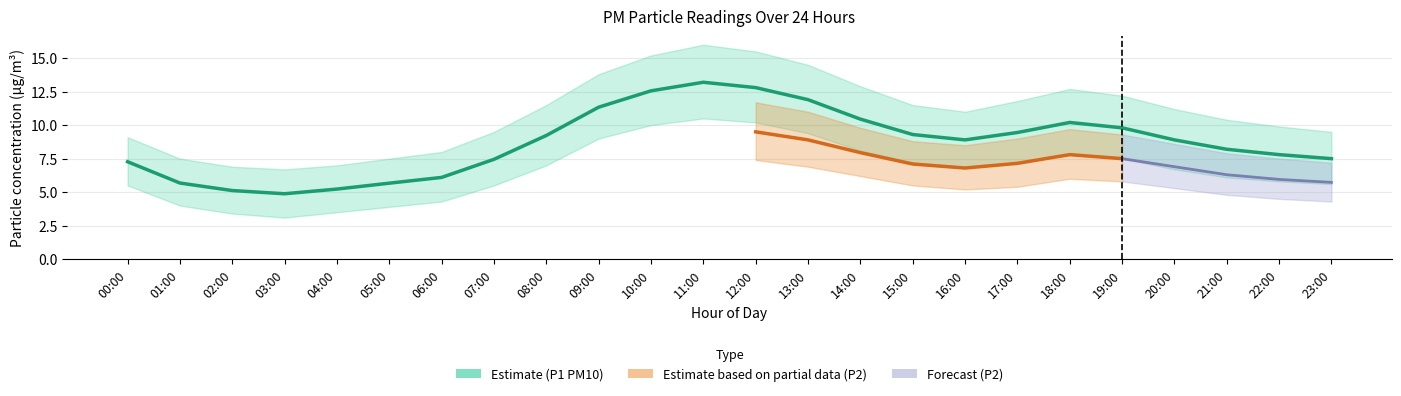

What is the value of the P1_lower point at the 16th from the left?

7.2